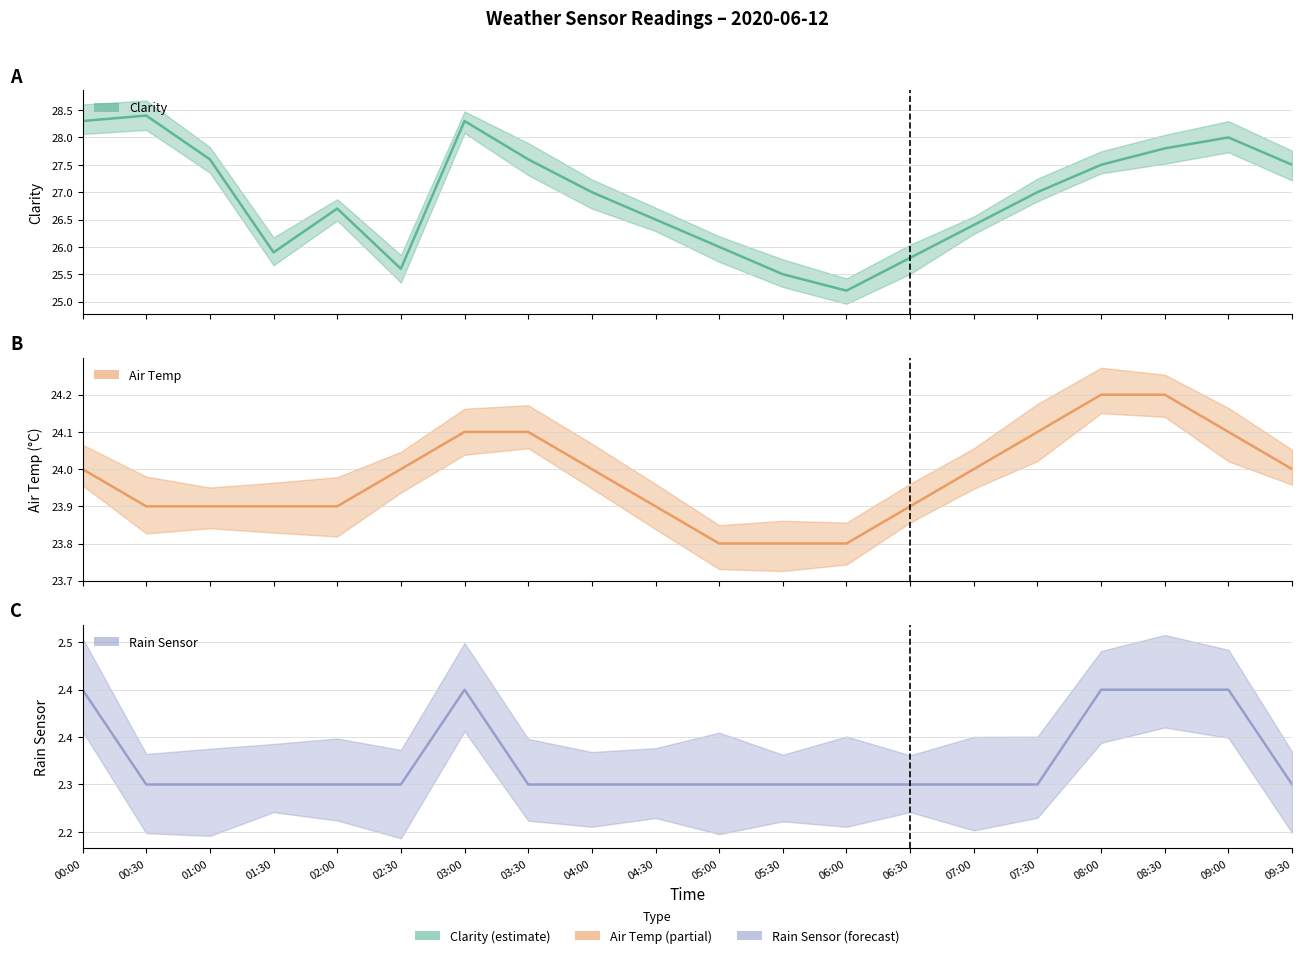

At how many categories does at least one series exceed 3?

20